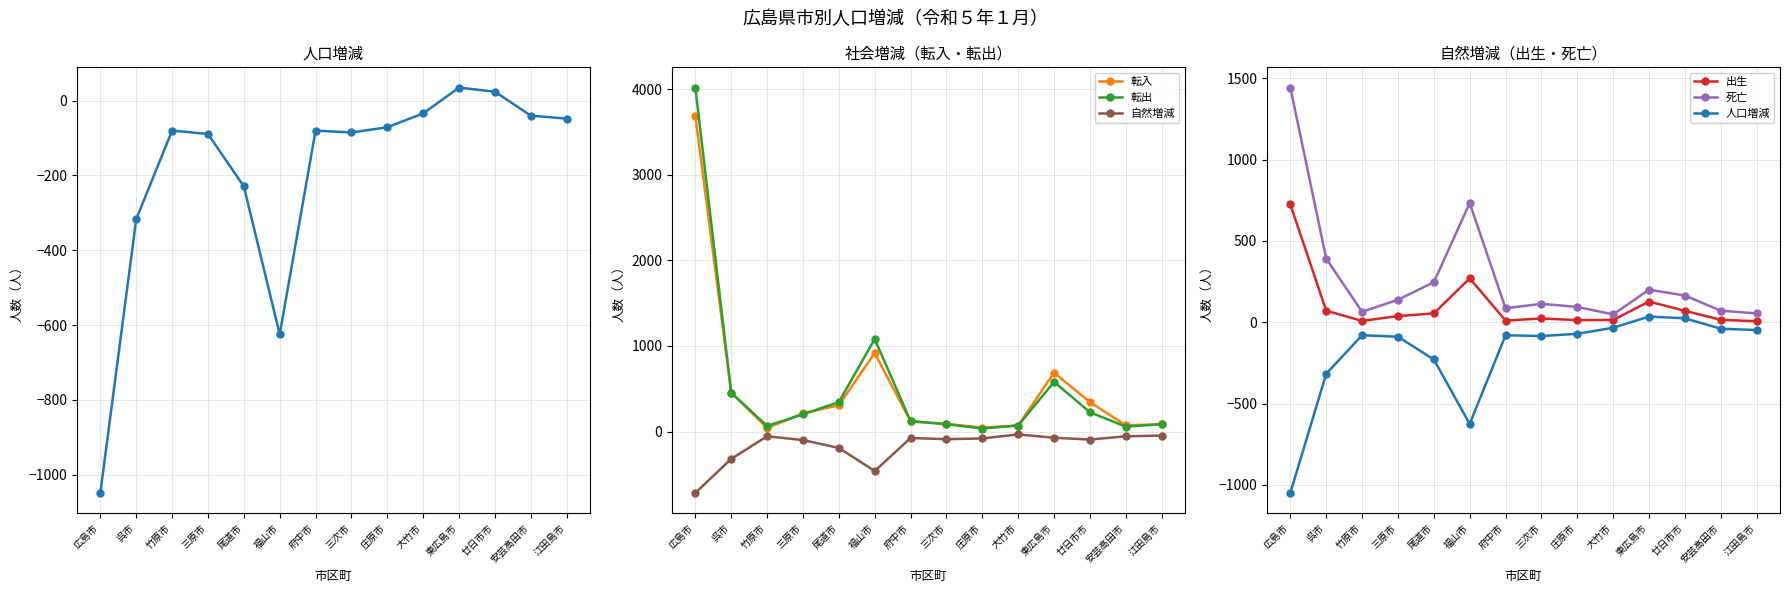

What is the label of the 9th point from the right?

福山市